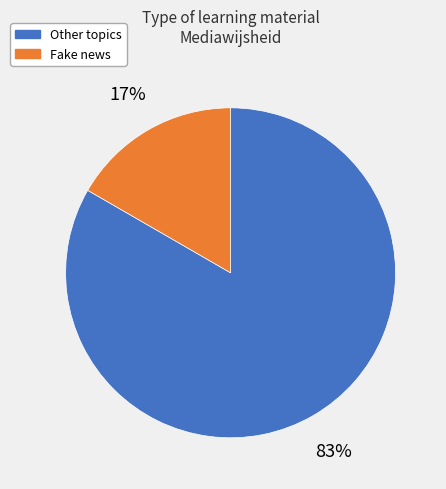

Do Fake news and Other topics together represent more than half of the pie?

Yes